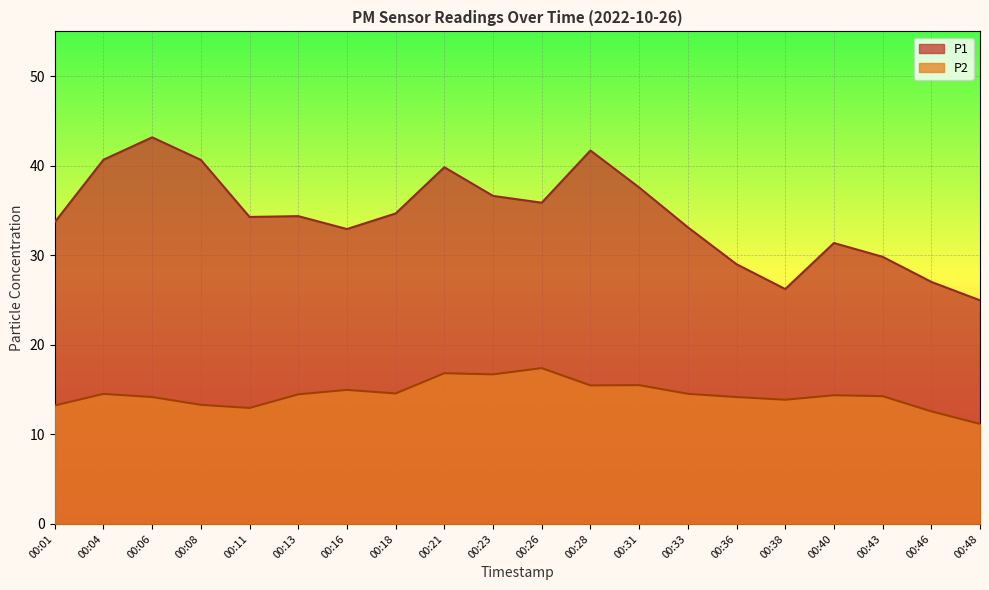

True or false: P1 and P2 cross at least once.

False